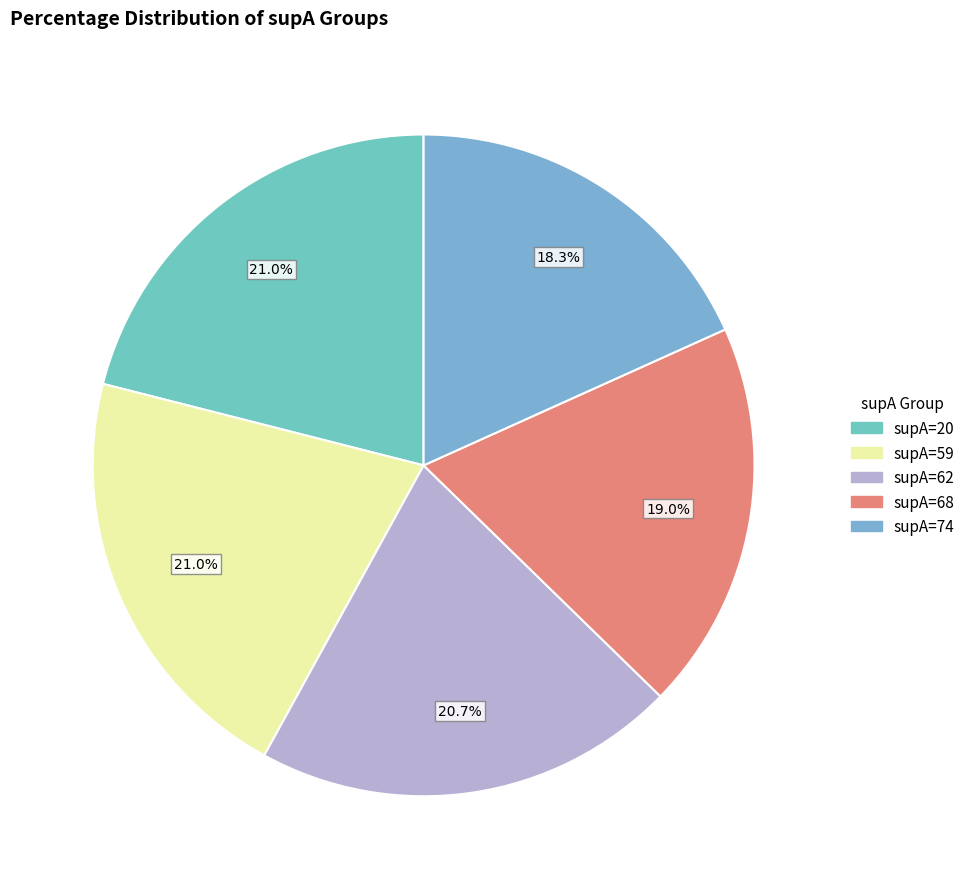

What portion of the pie excludes supA=20?

79.0%